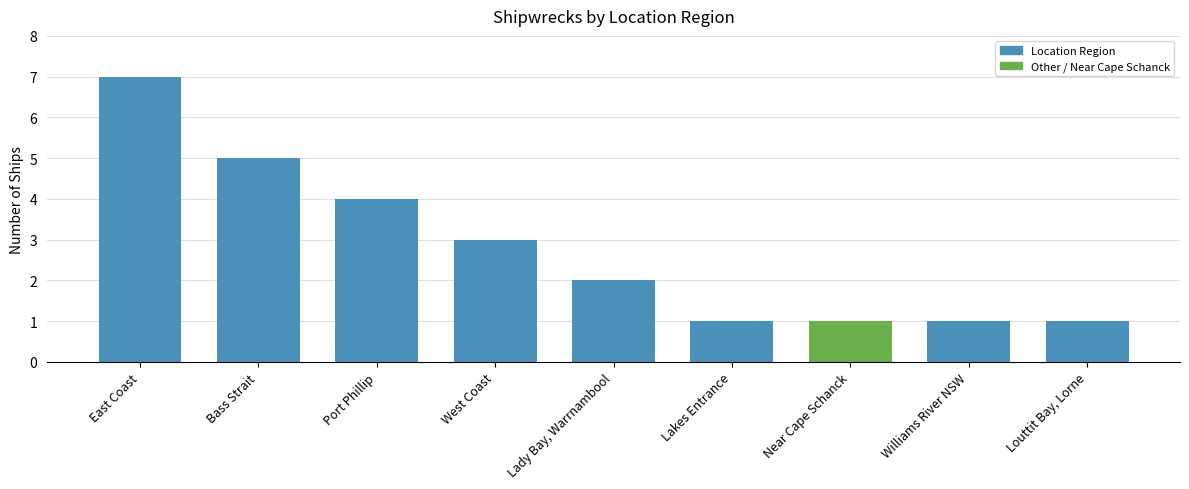

What is the greatest value displayed?

7